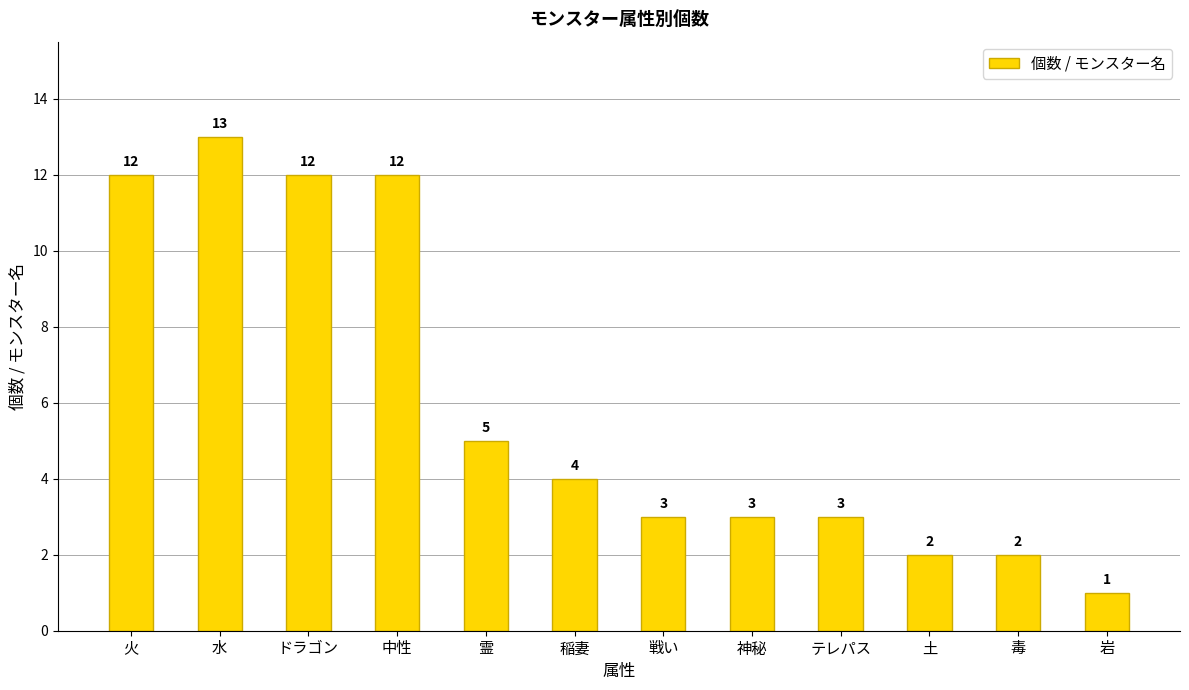

Approximately how many times larger is the value at 稲妻 compared to 霊?

0.8